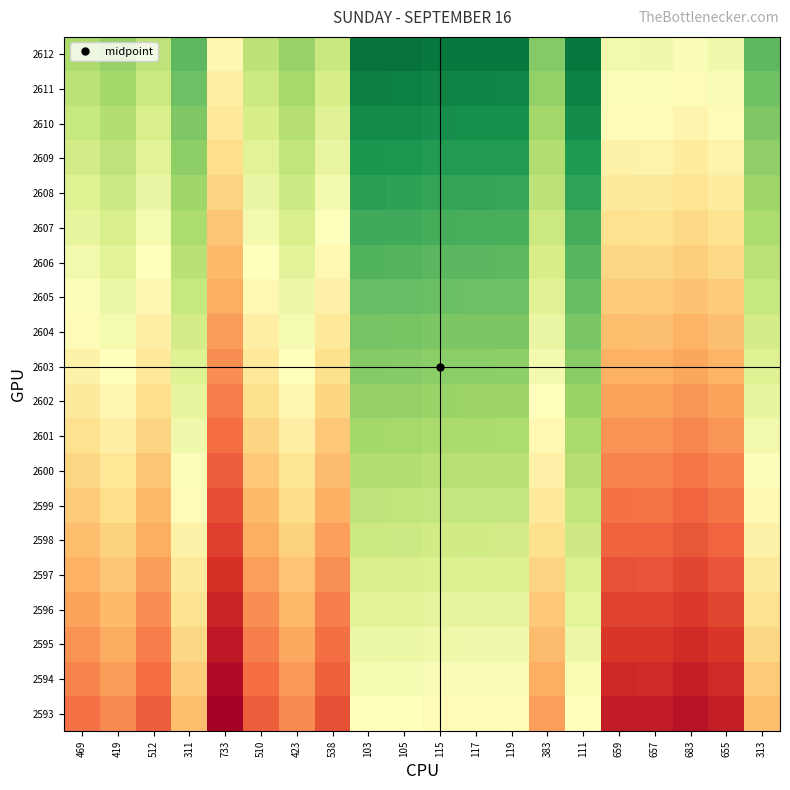

How many distinct data groups are displayed?

20